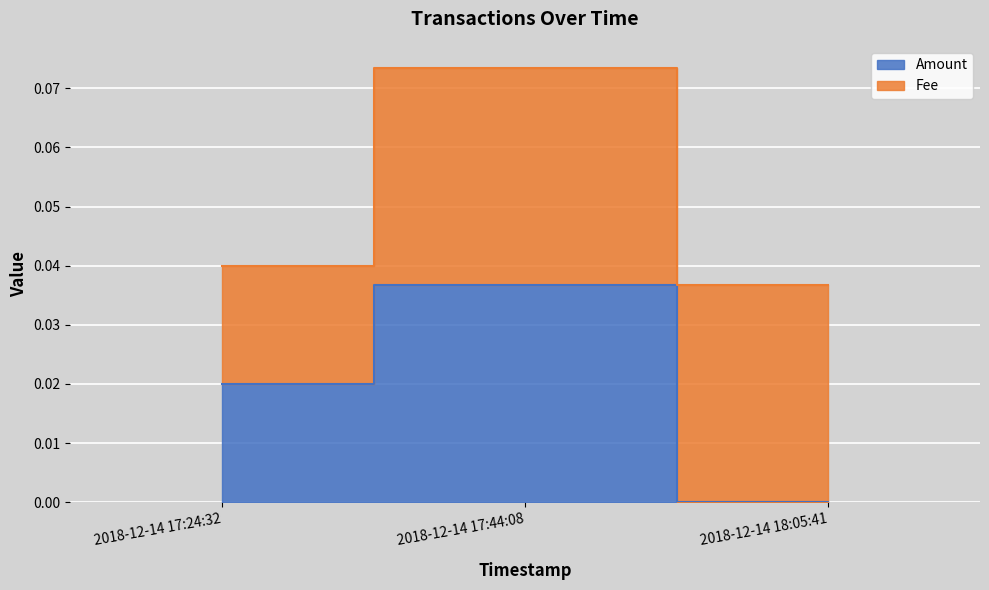

Rank the categories by value from highest to lowest.

2018-12-14 17:44:08, 2018-12-14 17:24:32, 2018-12-14 18:05:41